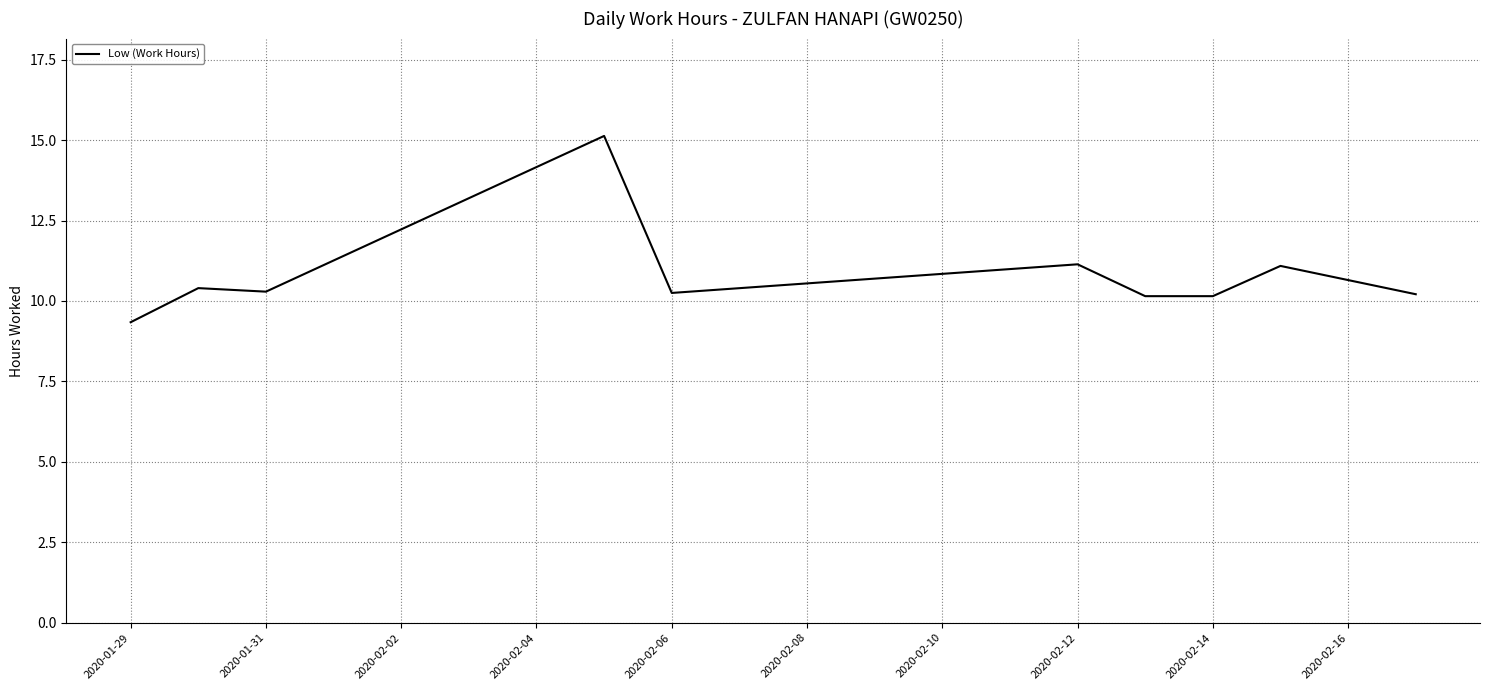

What is the smallest value displayed?

9.3